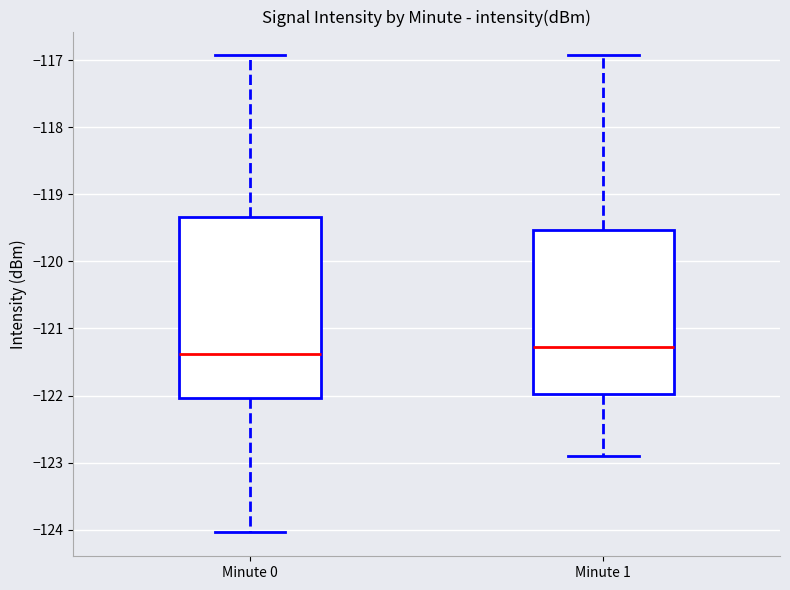

Where is the lower edge of the box for Minute 1 on the y-axis? The values are not printed on the chart, so give them approximately, as read against the axis.

-122.0